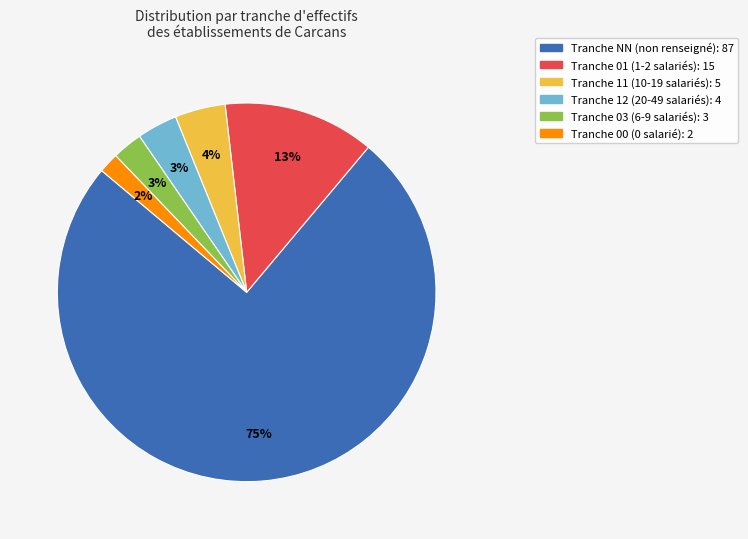

To the nearest percent, what is the difference between the largest and smallest slice percentages?

73%